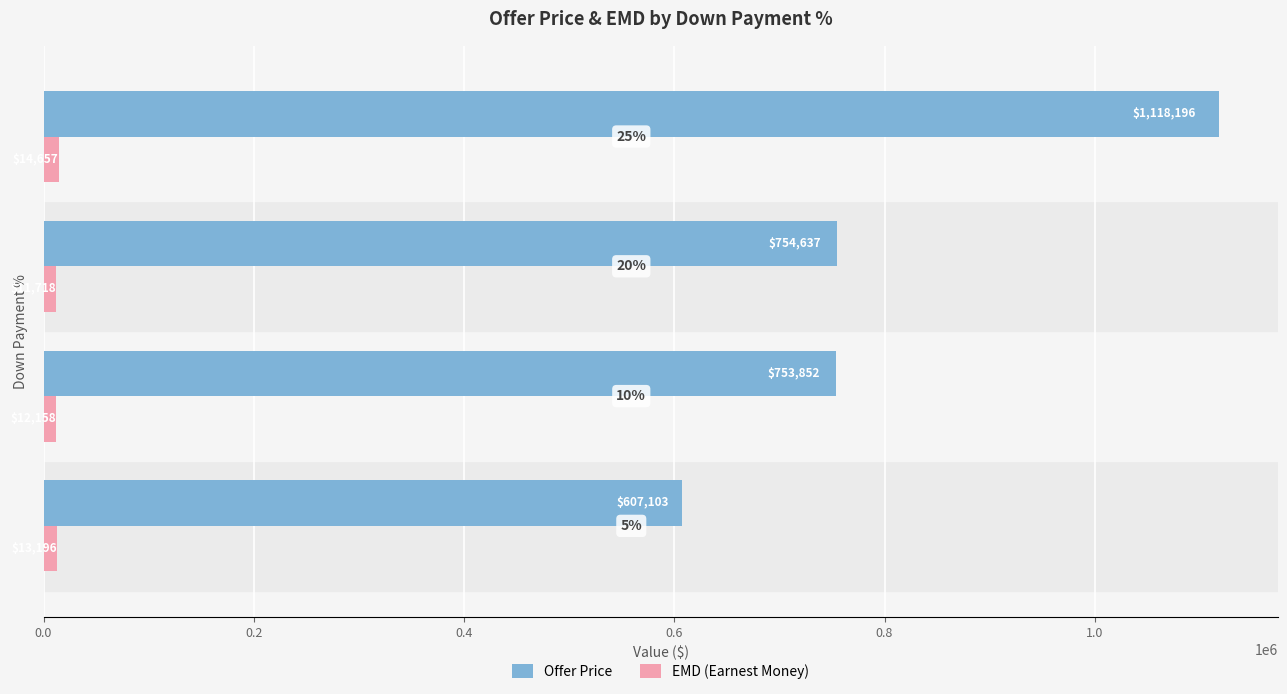

At how many categories does at least one series exceed 518126?

4